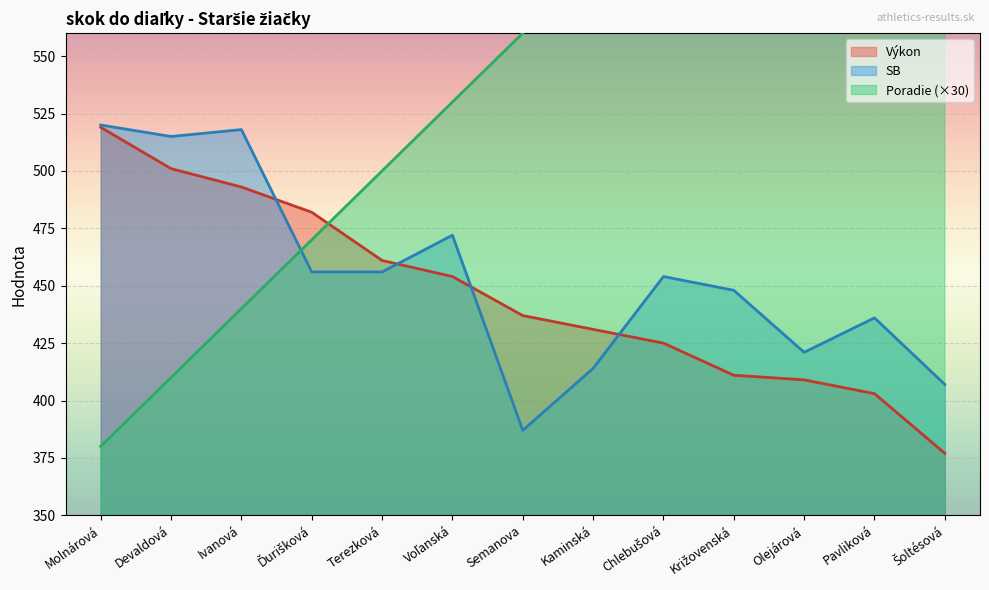

The value of Výkon at Terezková is 144. True or false?

False